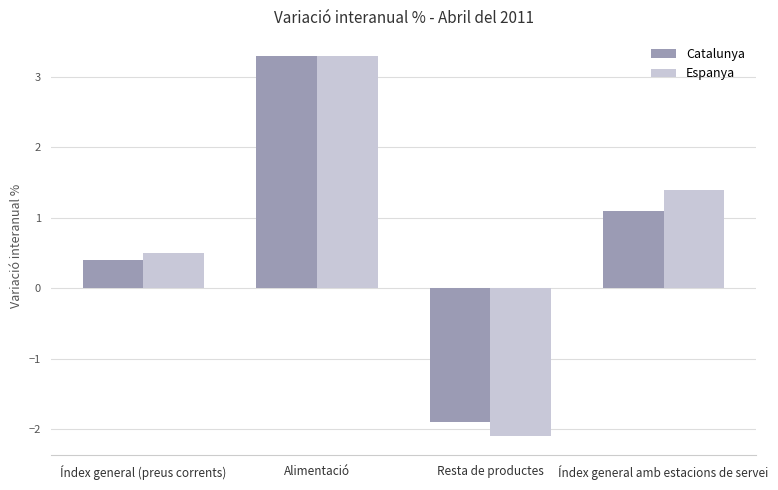

Is it true that Espanya equals 3.3 at Alimentació?

True